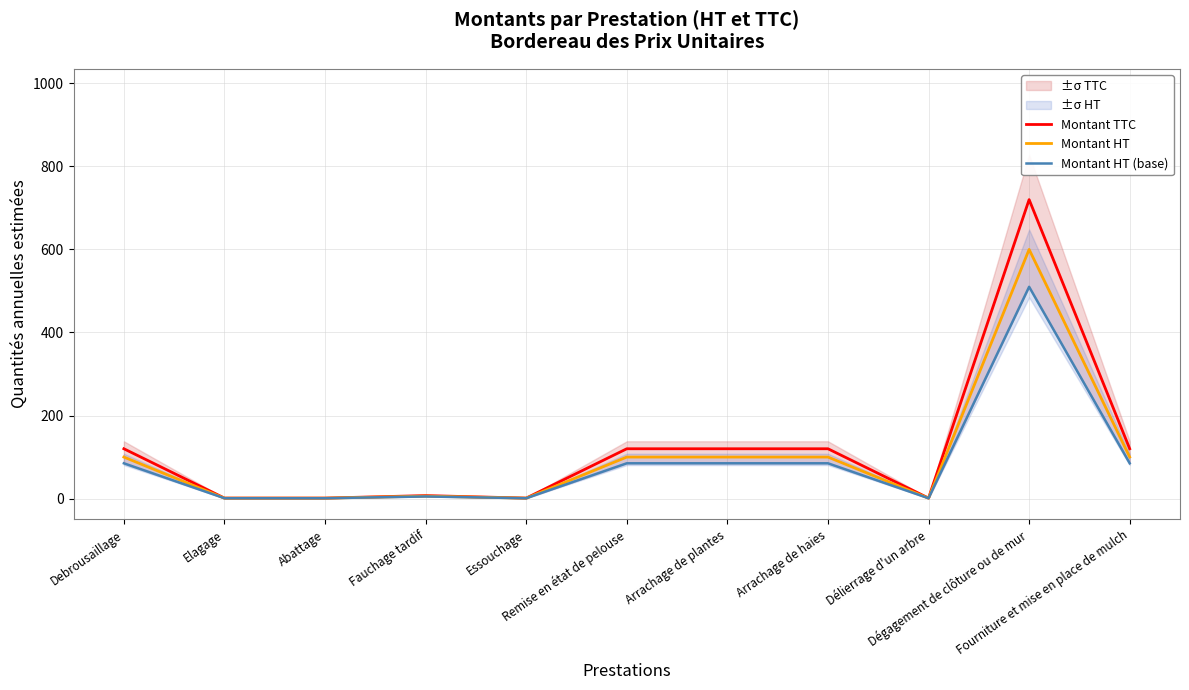

How many interior local valleys does the Montant TTC series have?

2